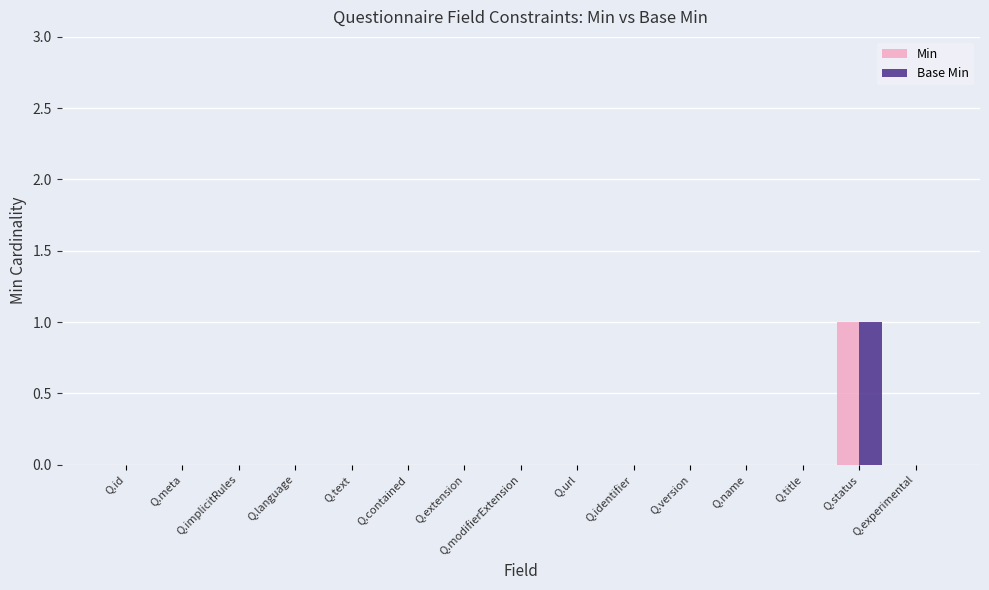

Is it true that Base Min equals 0 at Q.experimental?

True